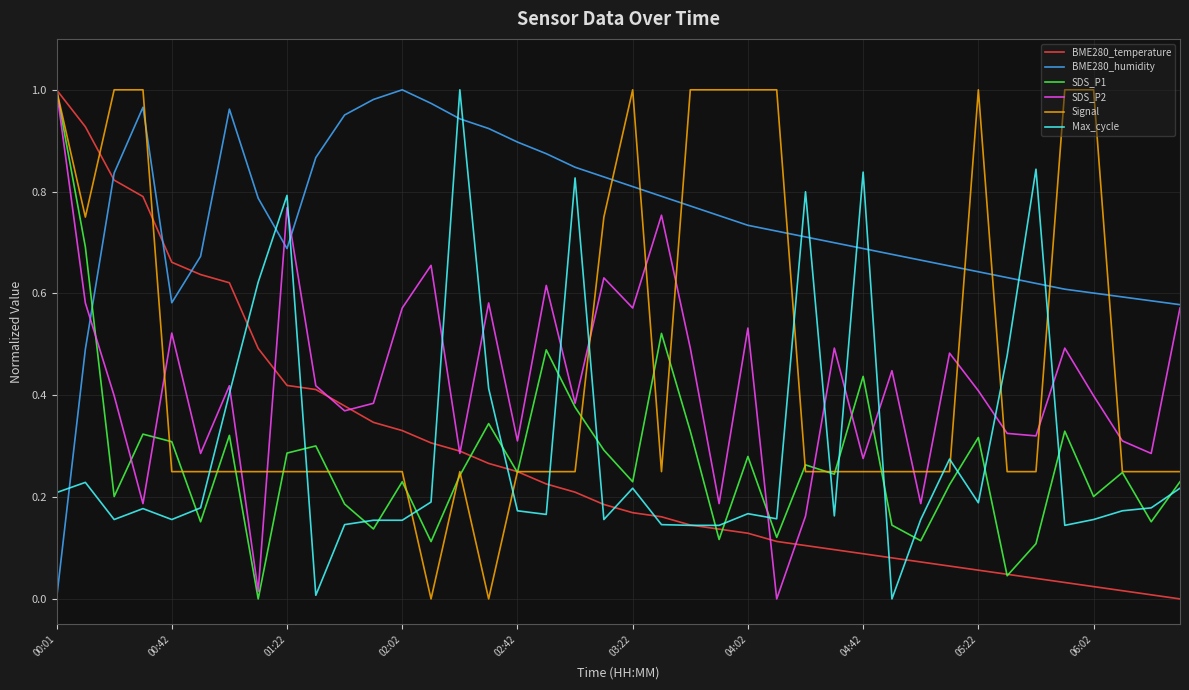

What are all the series names shown in the legend?

BME280_temperature, BME280_humidity, SDS_P1, SDS_P2, Signal, Max_cycle